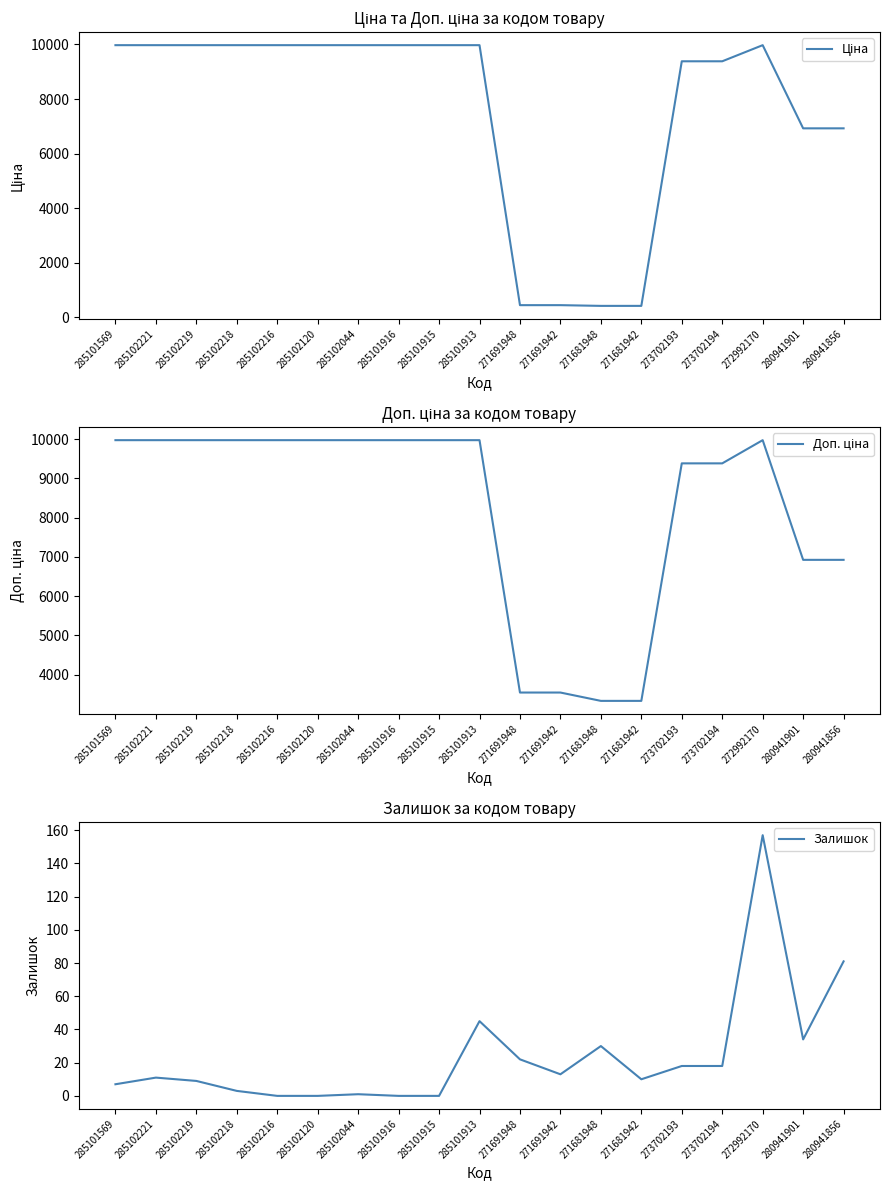

What are all the series names shown in the legend?

Ціна, Доп. ціна, Залишок